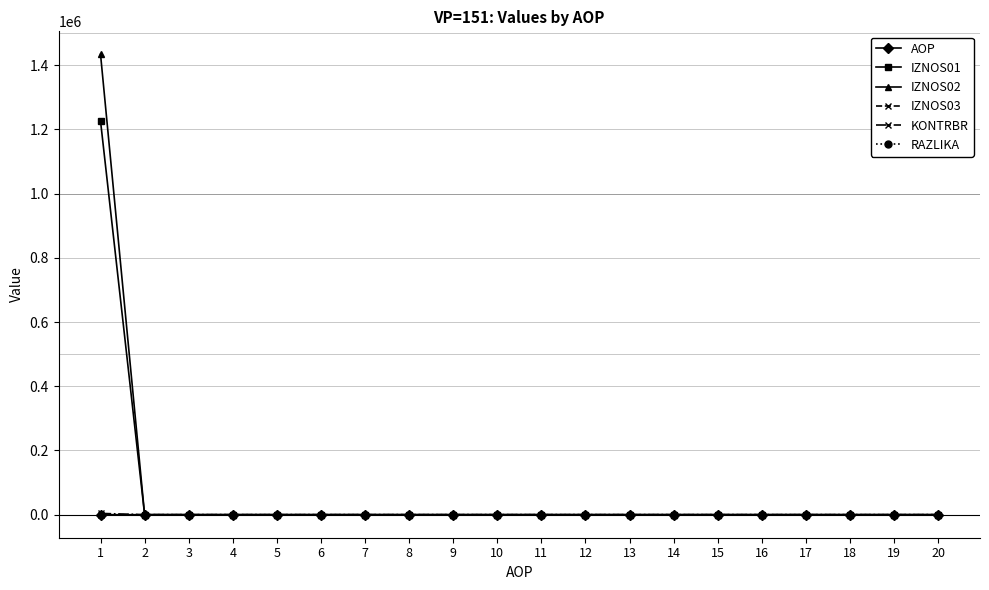

The value of IZNOS02 at 19 is 0.0. True or false?

True